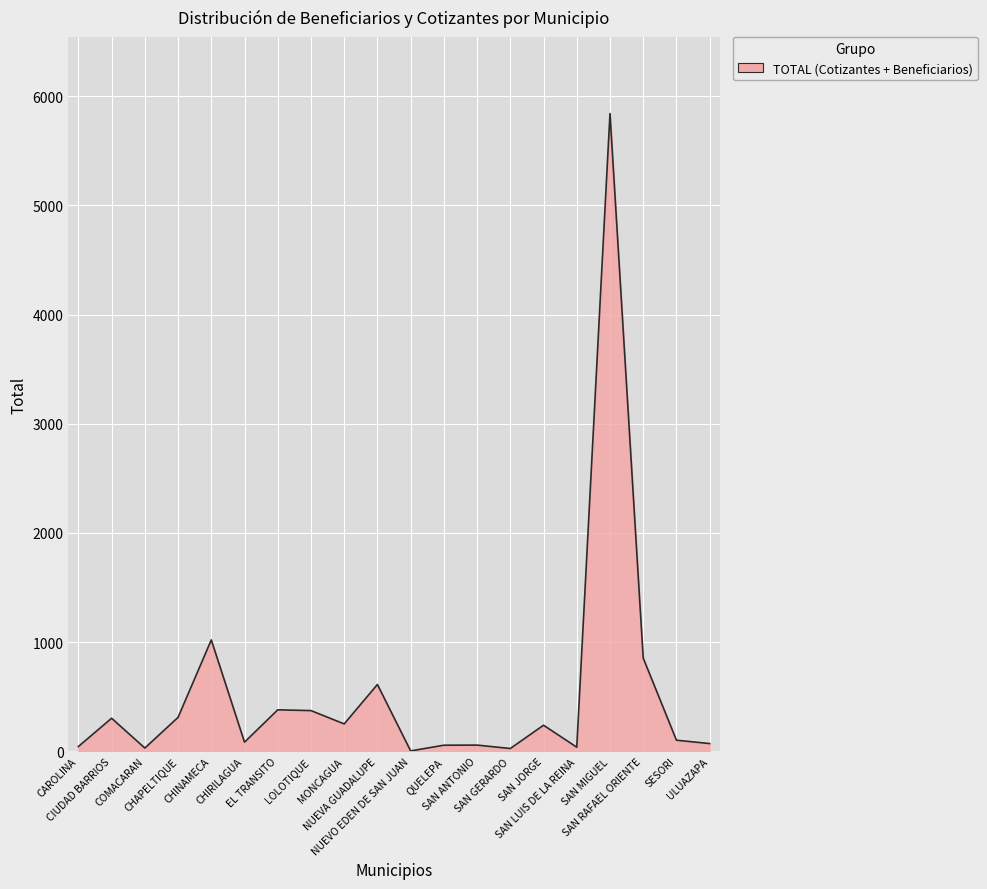

Where is the first local maximum?

CIUDAD BARRIOS